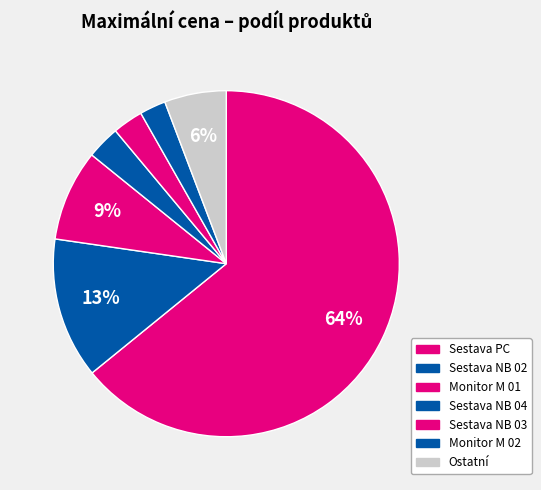

Count the number of slices in the pie.

7